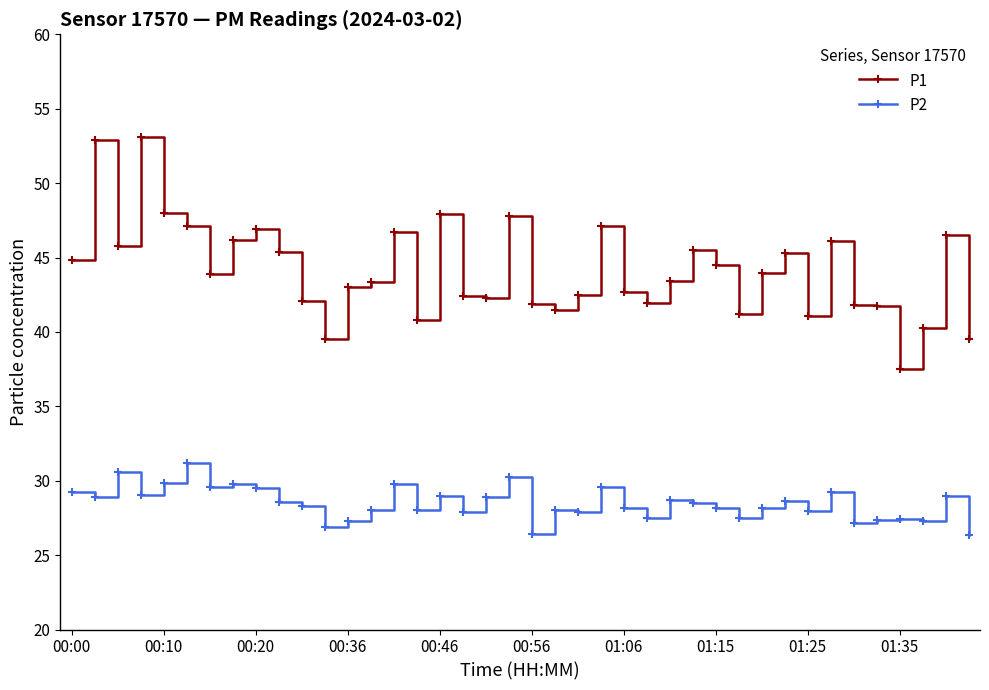

True or false: P1 has more than 0 points higher than both neighbors.

True